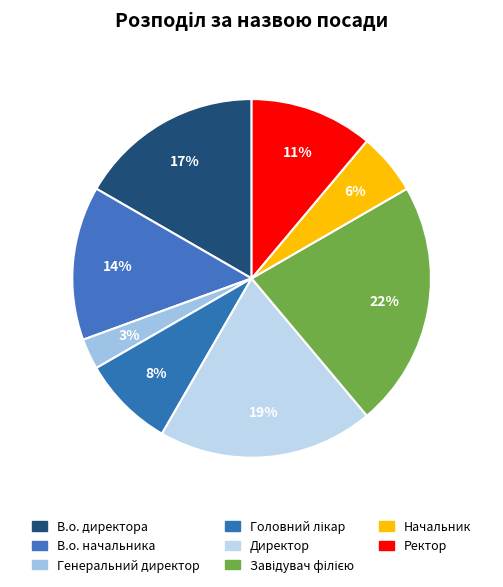

Rank the categories by value from lowest to highest.

Генеральний директор, Начальник, Головний лікар, Ректор, В.о. начальника, В.о. директора, Директор, Завідувач філією